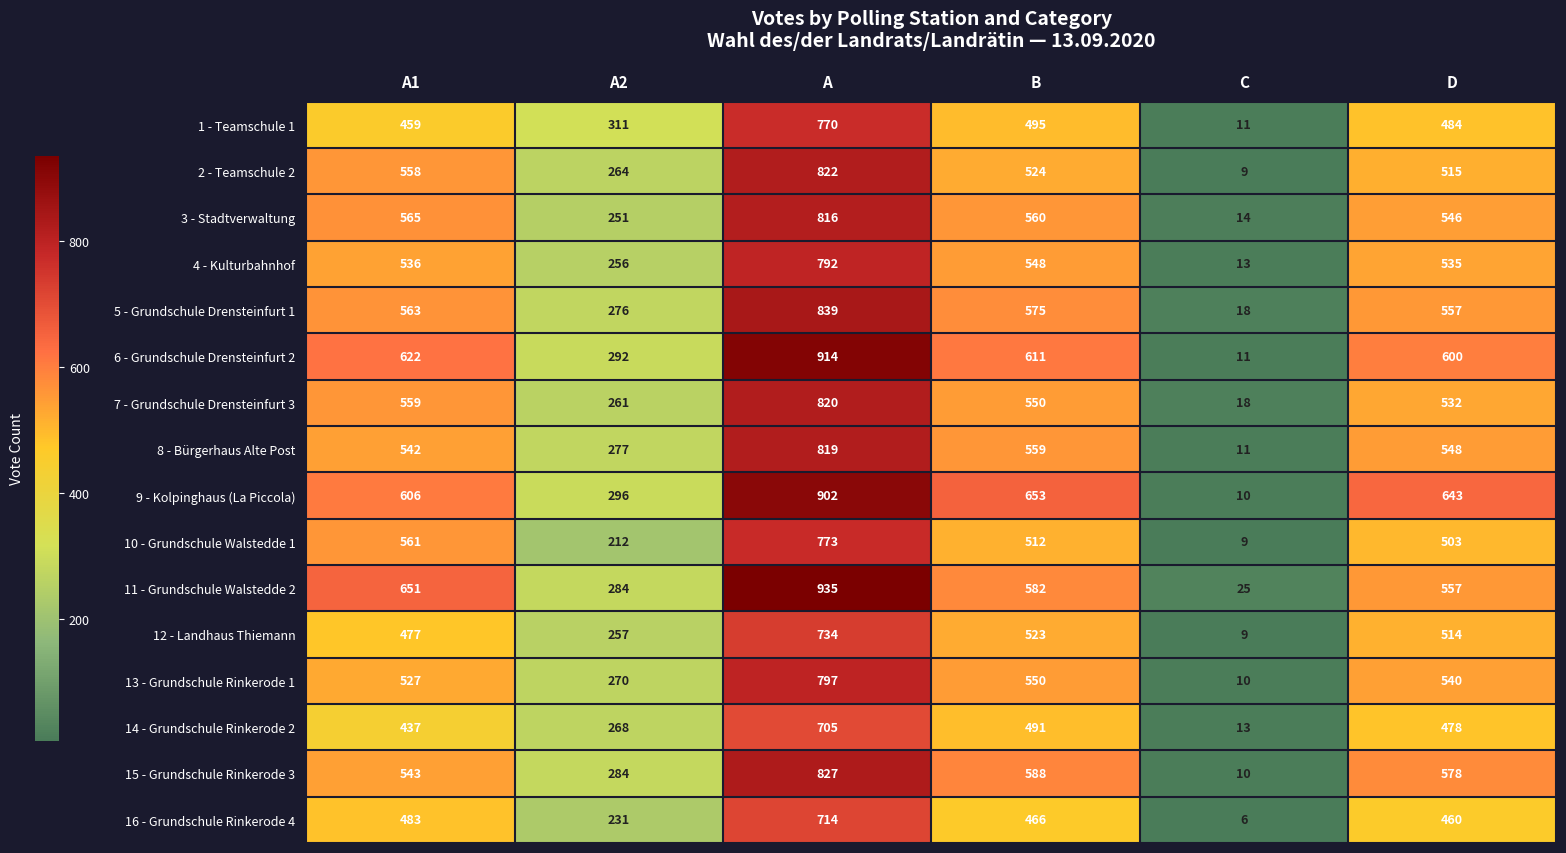

What is the total value across all series at B?

8787